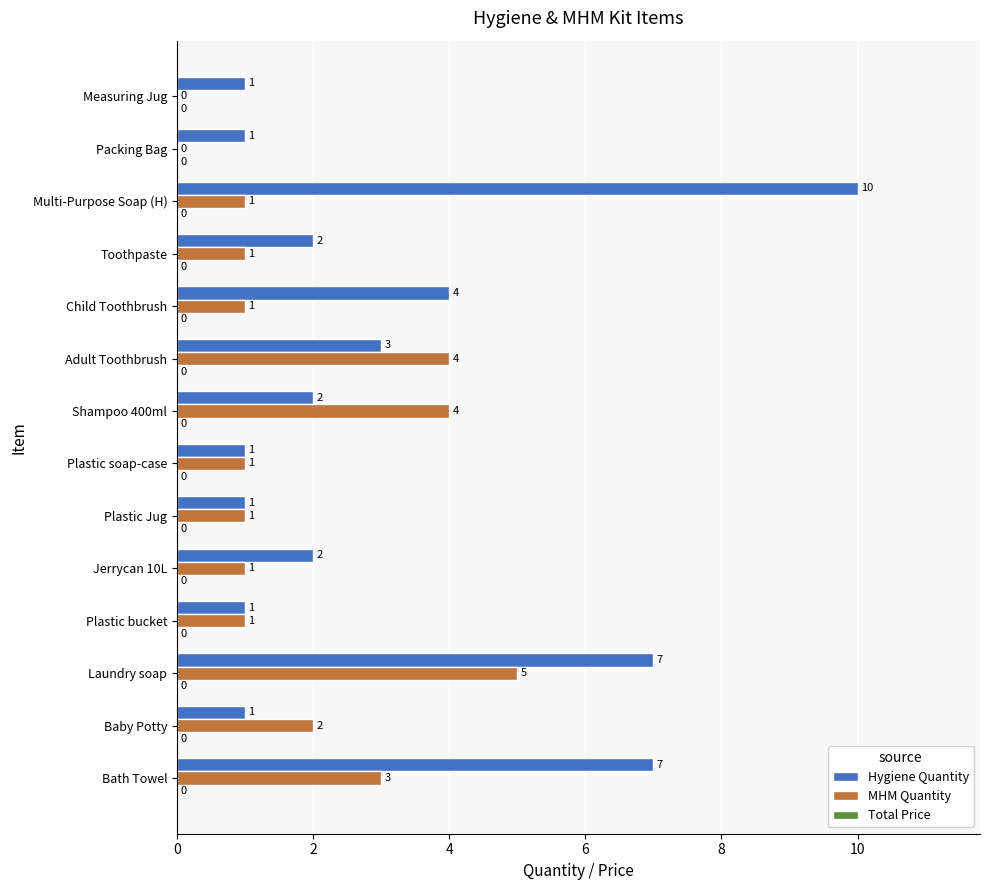

What is the highest value of the Hygiene Quantity series?

10